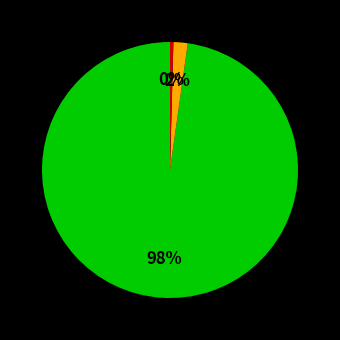

Is there a majority slice in this chart?

Yes